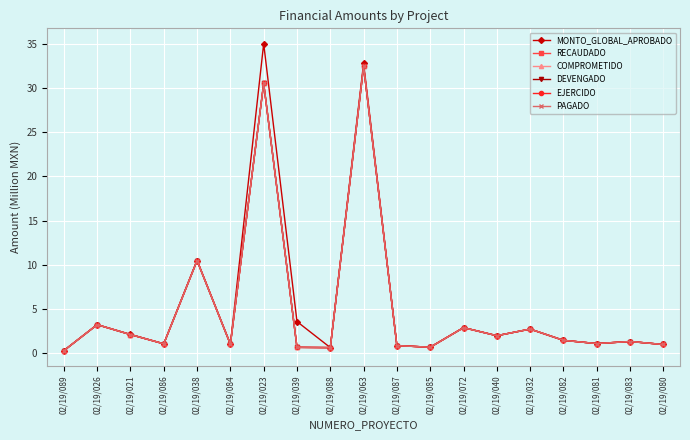

How many series are shown in this chart?

6